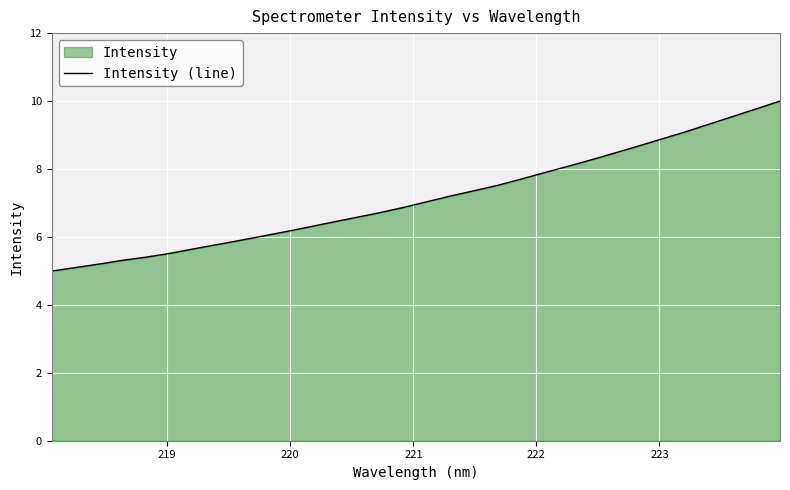

How many lines are shown in the chart?

1